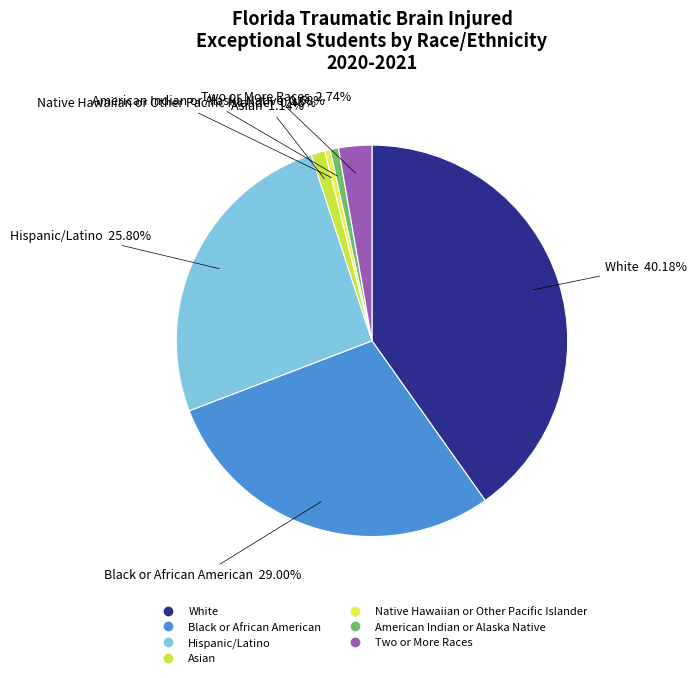

To the nearest percent, what percentage of the pie is Black or African American?

29%